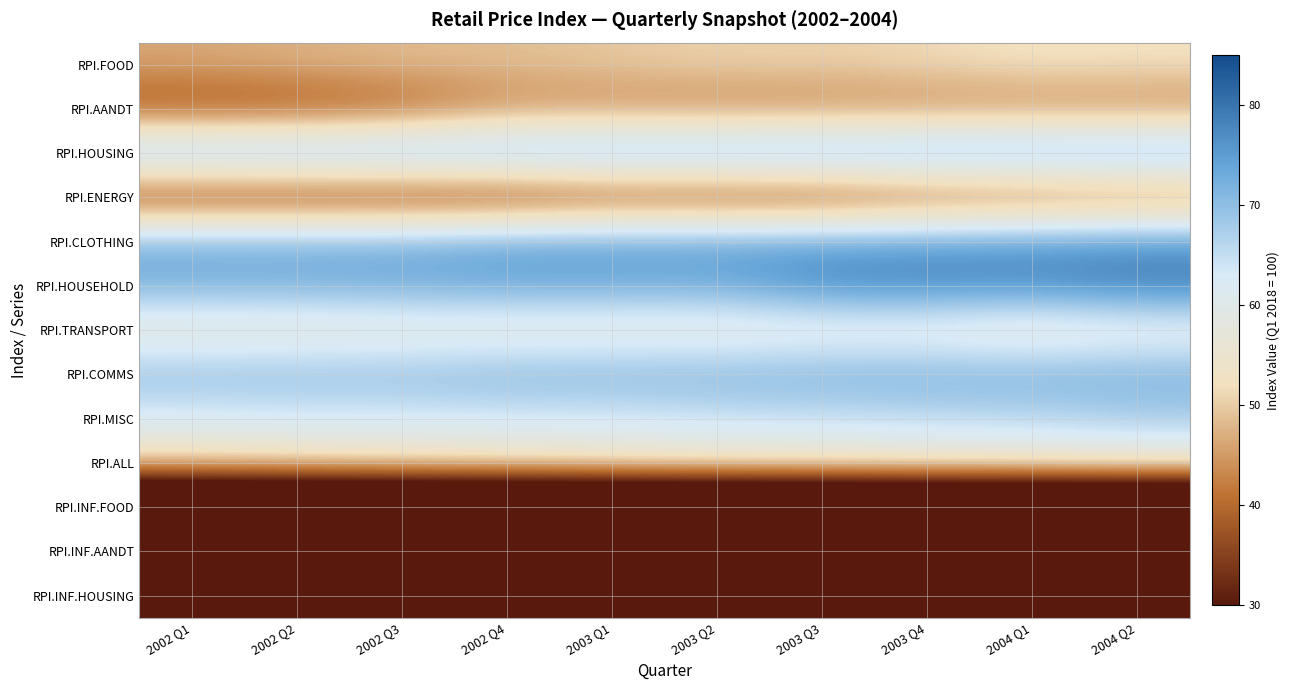

At how many categories does at least one series exceed 43?

10